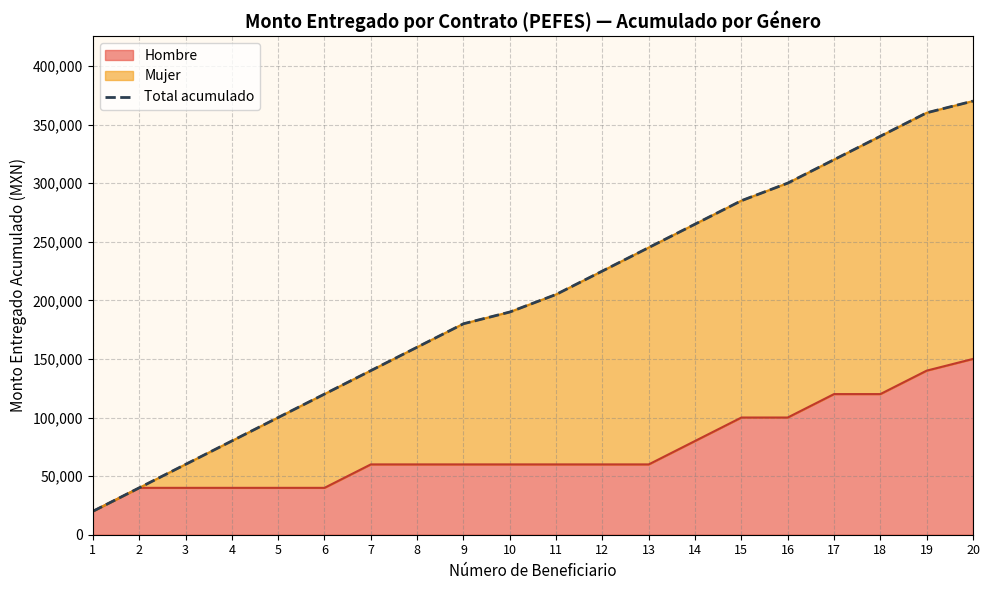

Does the chart have visible grid lines?

Yes